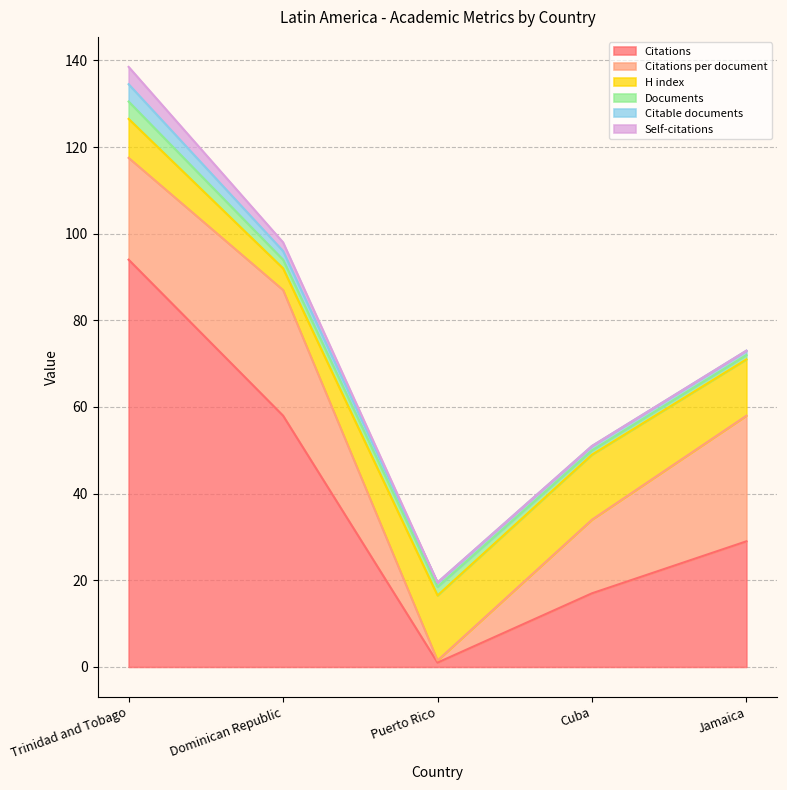

At which label does Citable documents reach its peak?

Trinidad and Tobago